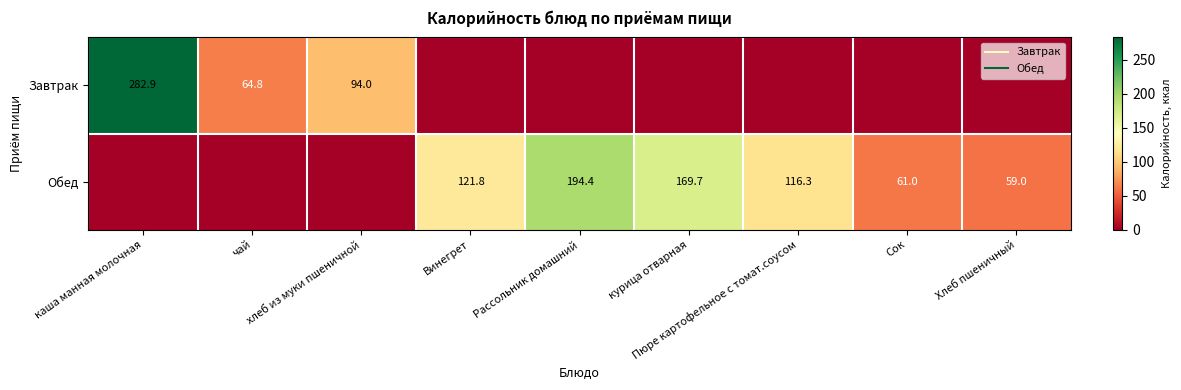

What is the difference between the maximum and second lowest values in the Обед series?

194.4